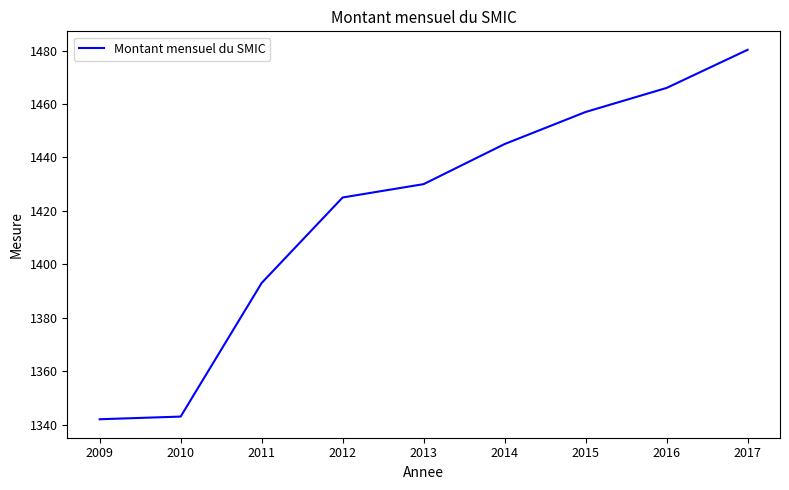

What is the smallest value displayed?

1342.0